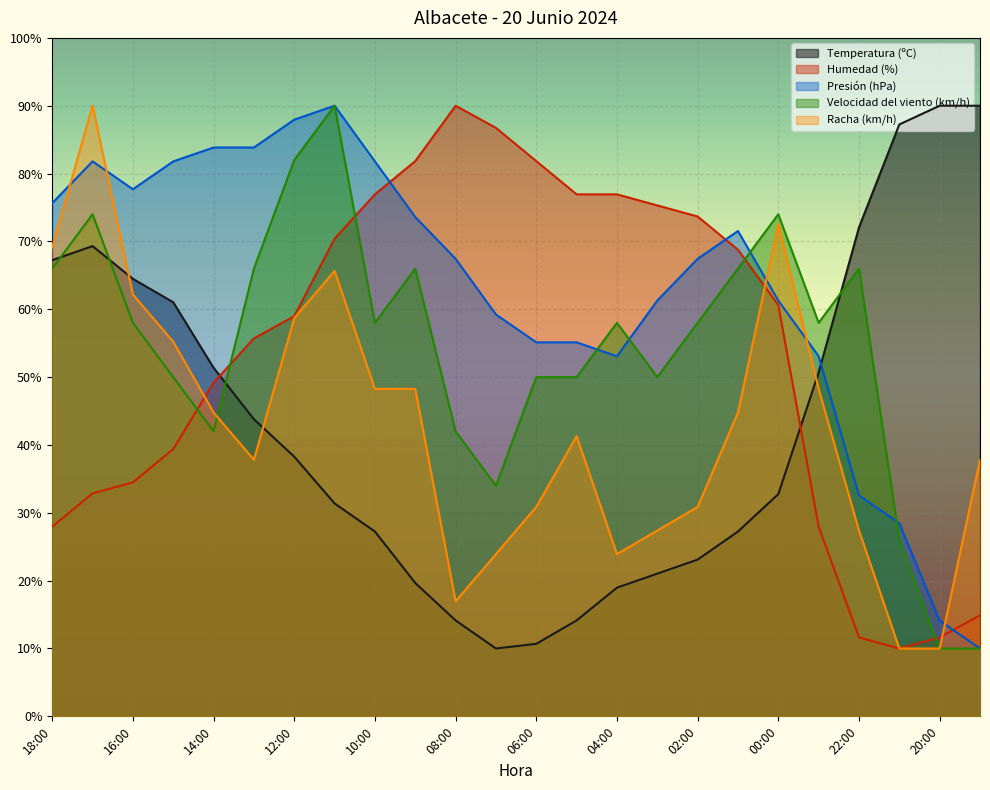

At 04:00, list the series in order from largest to smallest.

Humedad (%), Velocidad del viento (km/h), Presión (hPa), Racha (km/h), Temperatura (ºC)